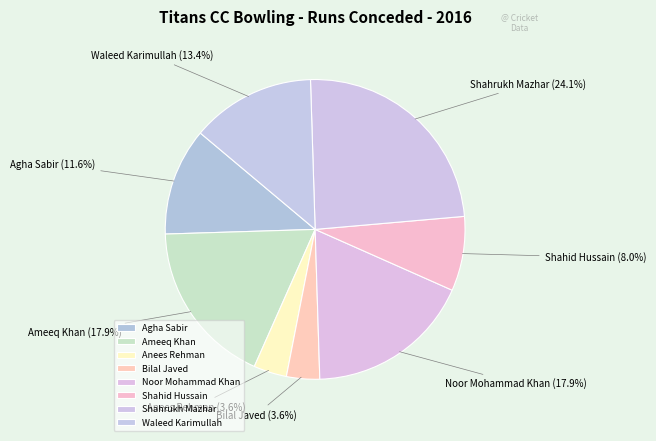

Between Ameeq Khan and Anees Rehman, which is larger?

Ameeq Khan